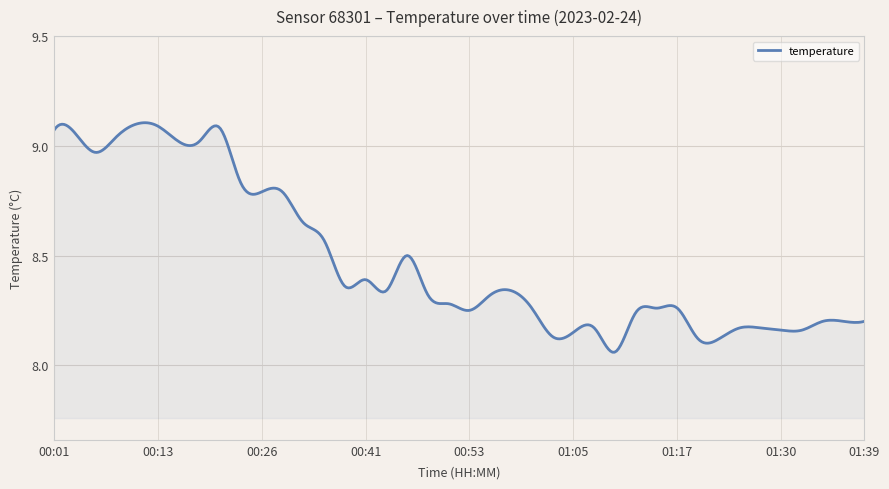

Where is the data nearest to the value 8?

01:10